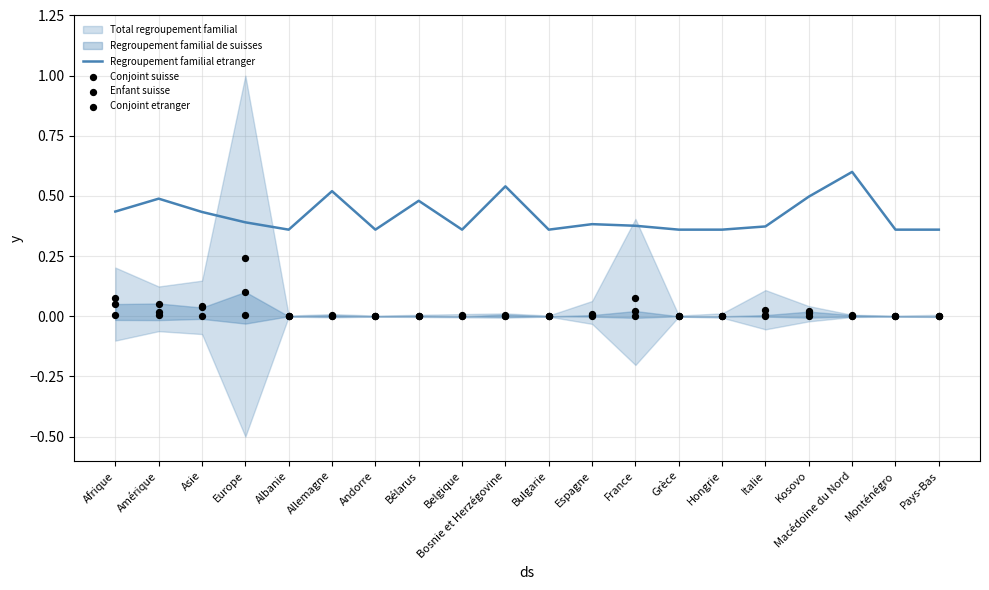

What is the total value across all series at Albanie?

0.4